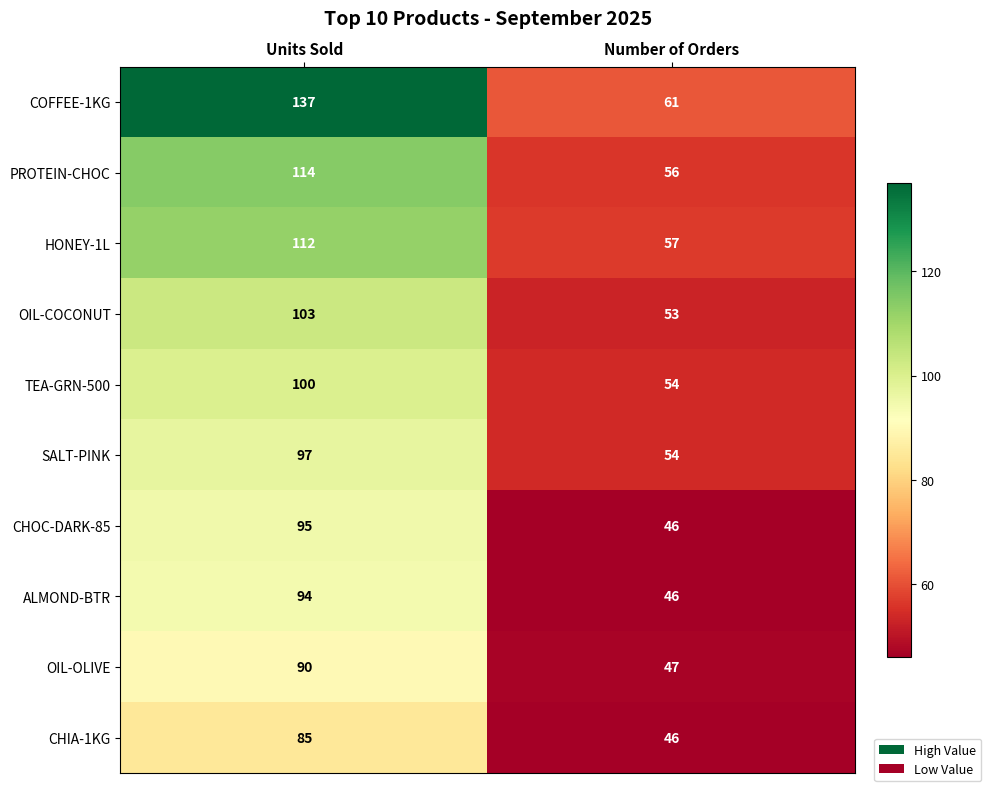

What is the approximate value of CHOC-DARK-85 at Units Sold, to the nearest 10?

100